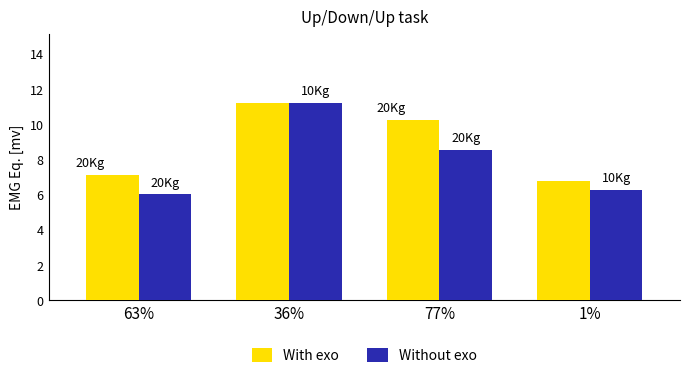

What is the spread (max minus min) of values at 63%?

1.1